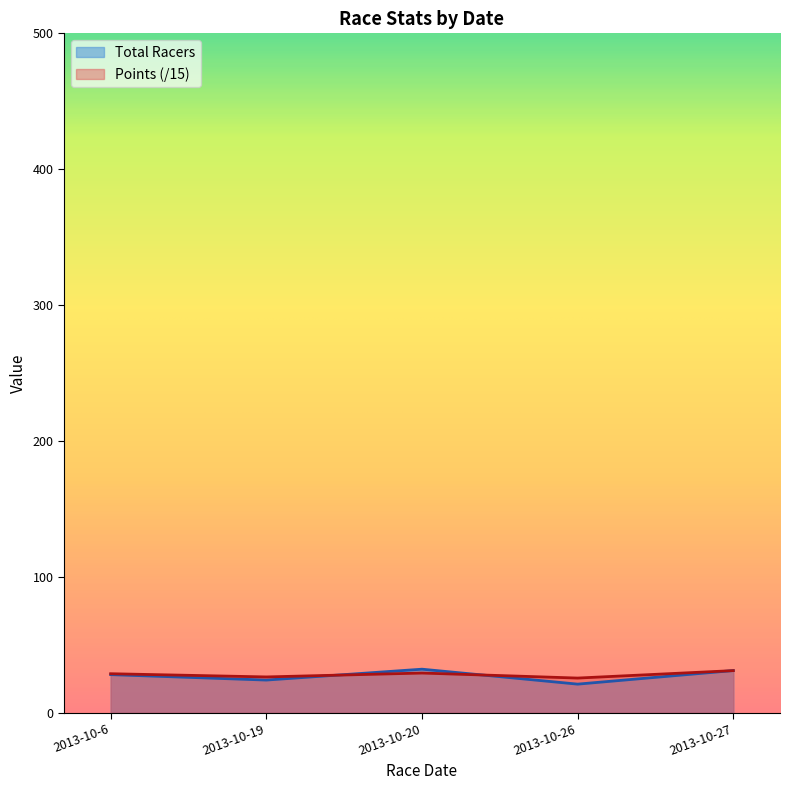

What is the value of the Points point at the 4th from the left?

25.5